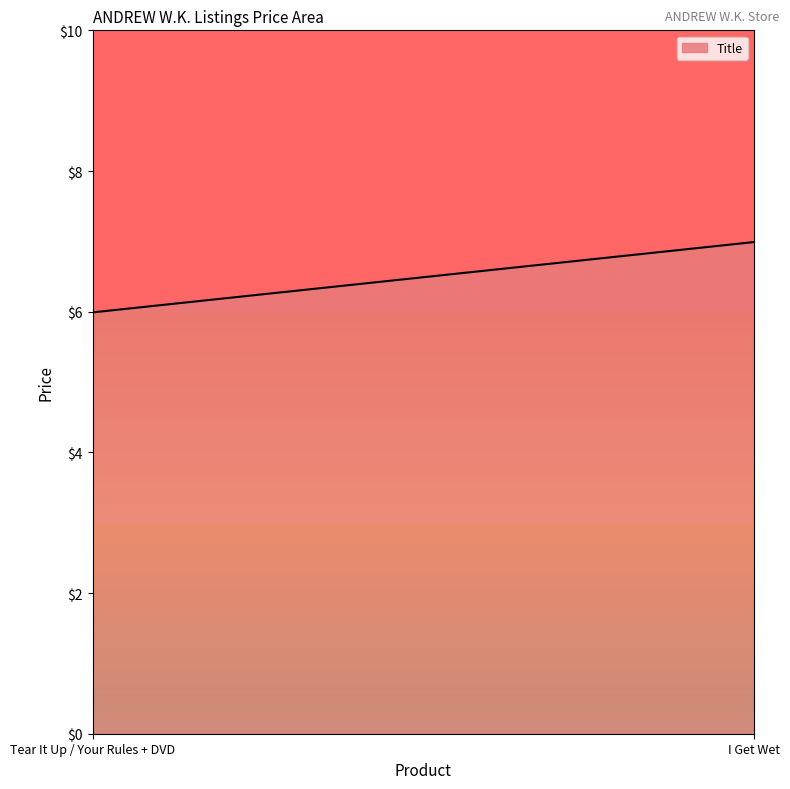

Reading left to right, transcribe all the data shown in this chart.

Tear It Up / Your Rules + DVD=6.0	I Get Wet=7.0